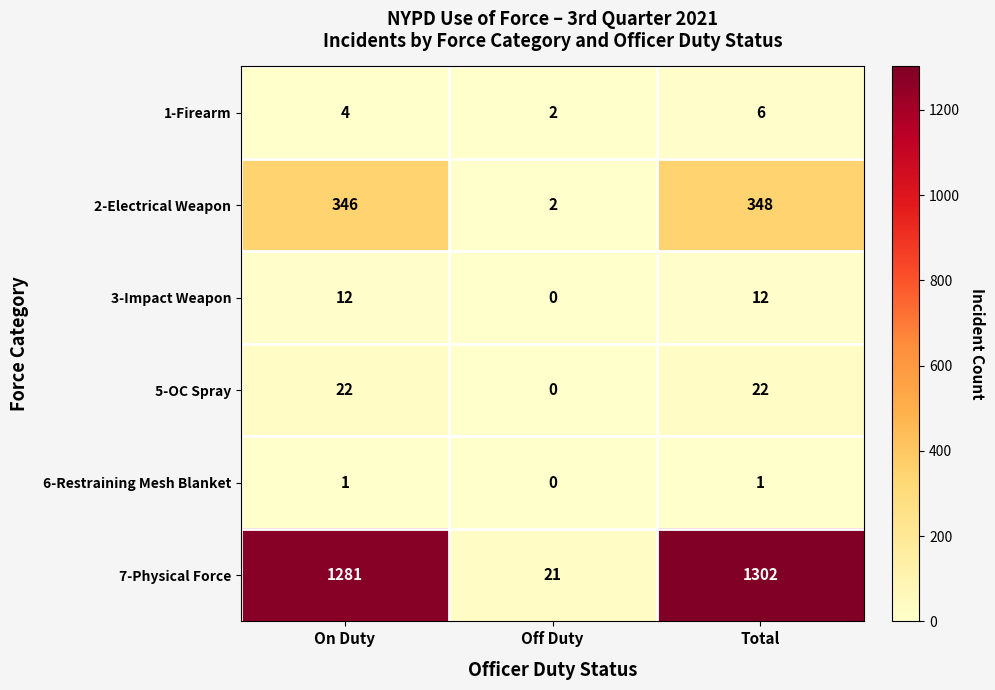

Which series has the largest total across all categories?

7-Physical Force